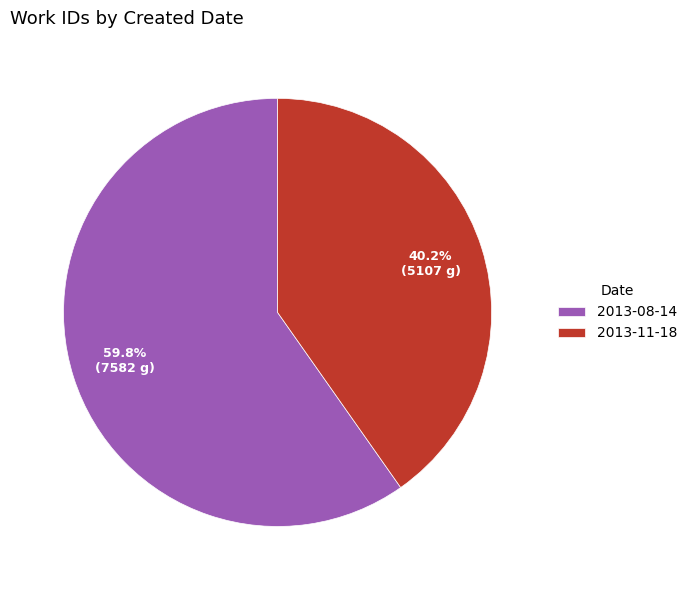

Rank the categories by value from highest to lowest.

2013-08-14, 2013-11-18